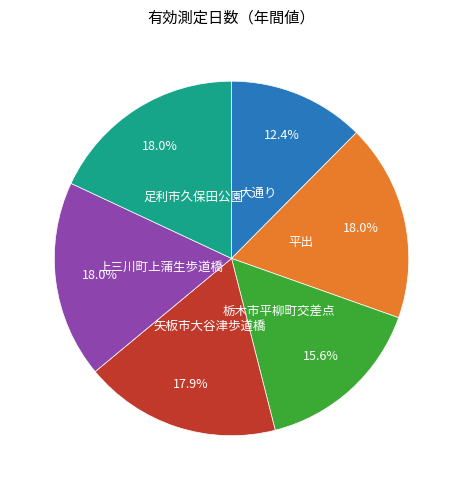

Is there a majority slice in this chart?

No